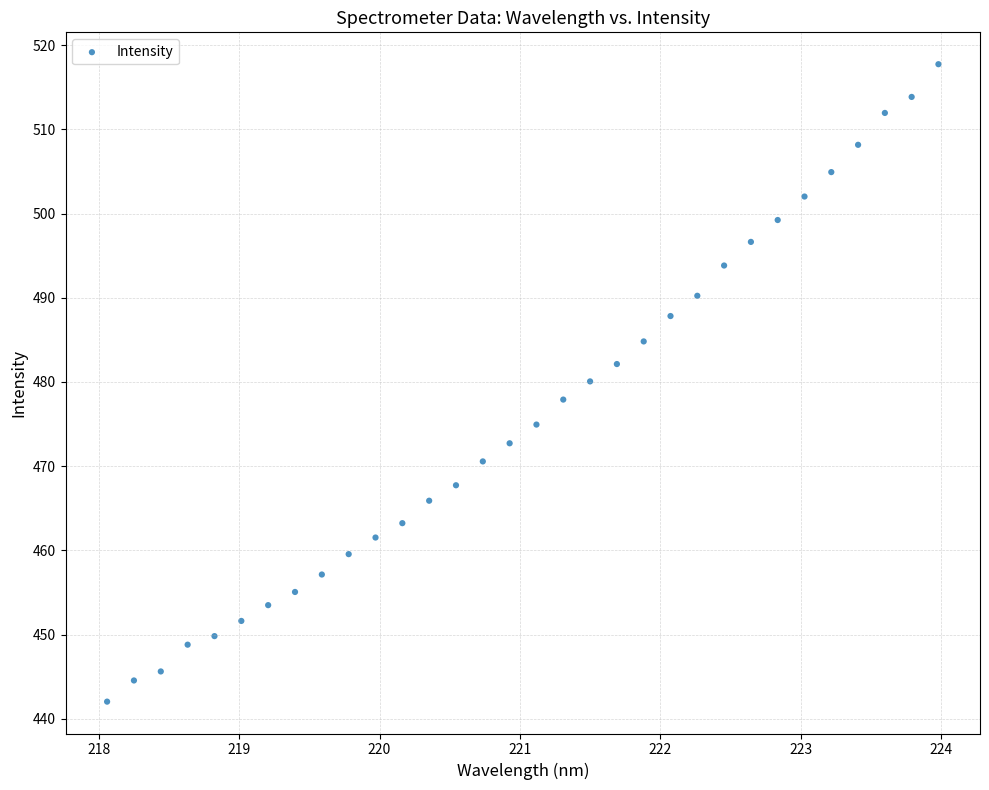

What is the range of X values (max minus min)?

5.9